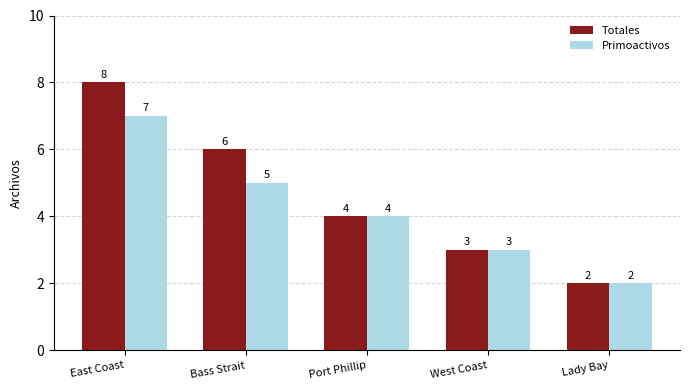

Reading left to right, what are all the values shown in this chart?

Totales: East Coast=8	Bass Strait=6	Port Phillip=4	West Coast=3	Lady Bay=2
Primoactivos: East Coast=7	Bass Strait=5	Port Phillip=4	West Coast=3	Lady Bay=2